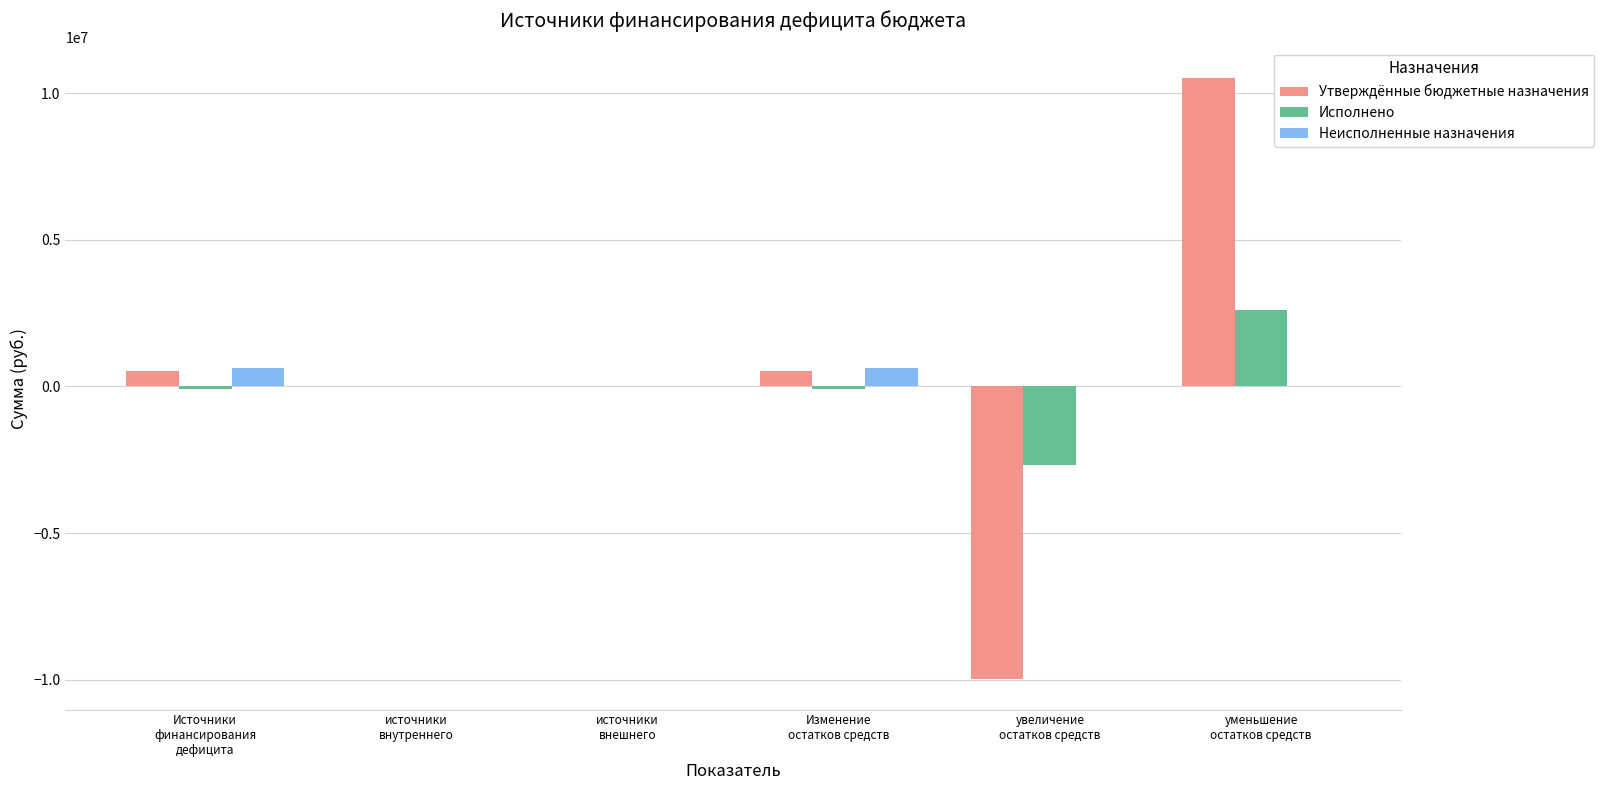

How many groups of bars are there?

6